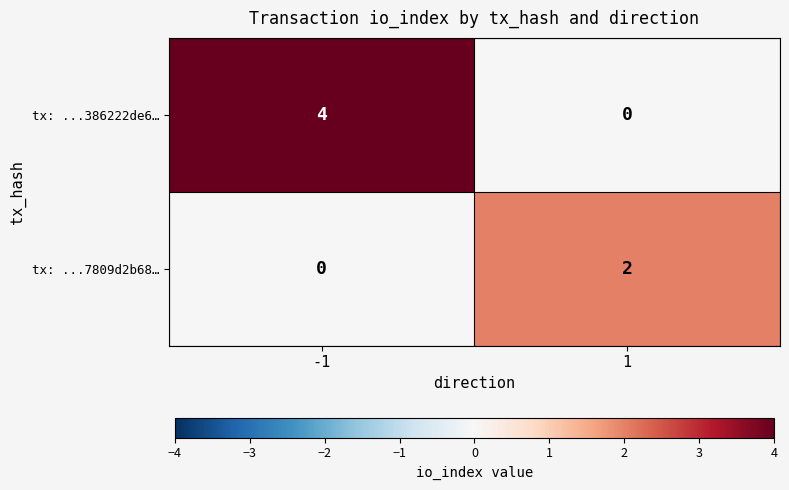

What is the approximate value of tx: ...386222de6… at -1?

4